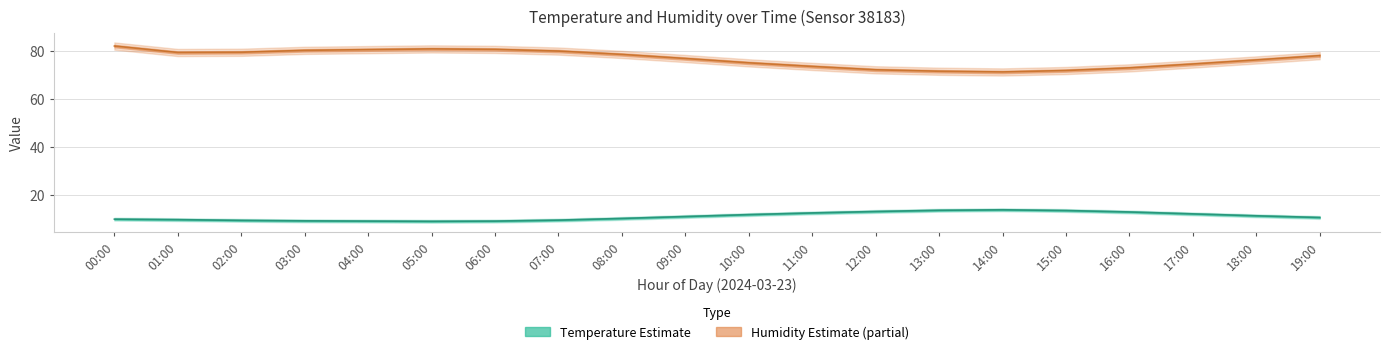

Which has a higher value, 00:00 or 01:00?

00:00